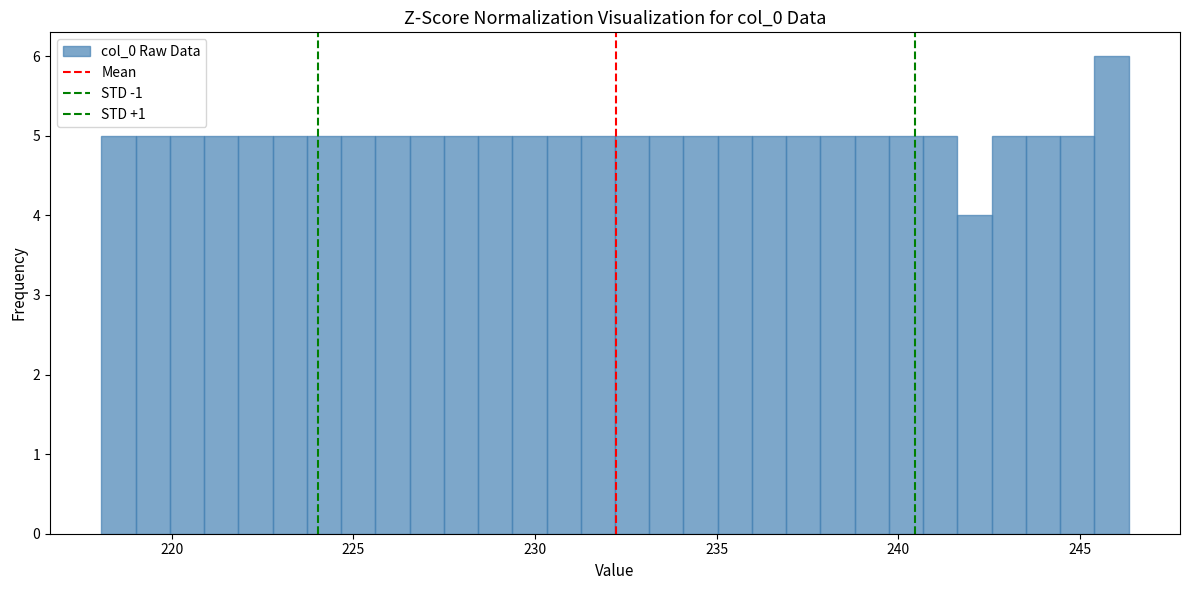

Read against the x-axis, roughly where is the centre of the tallest bar?

246.0